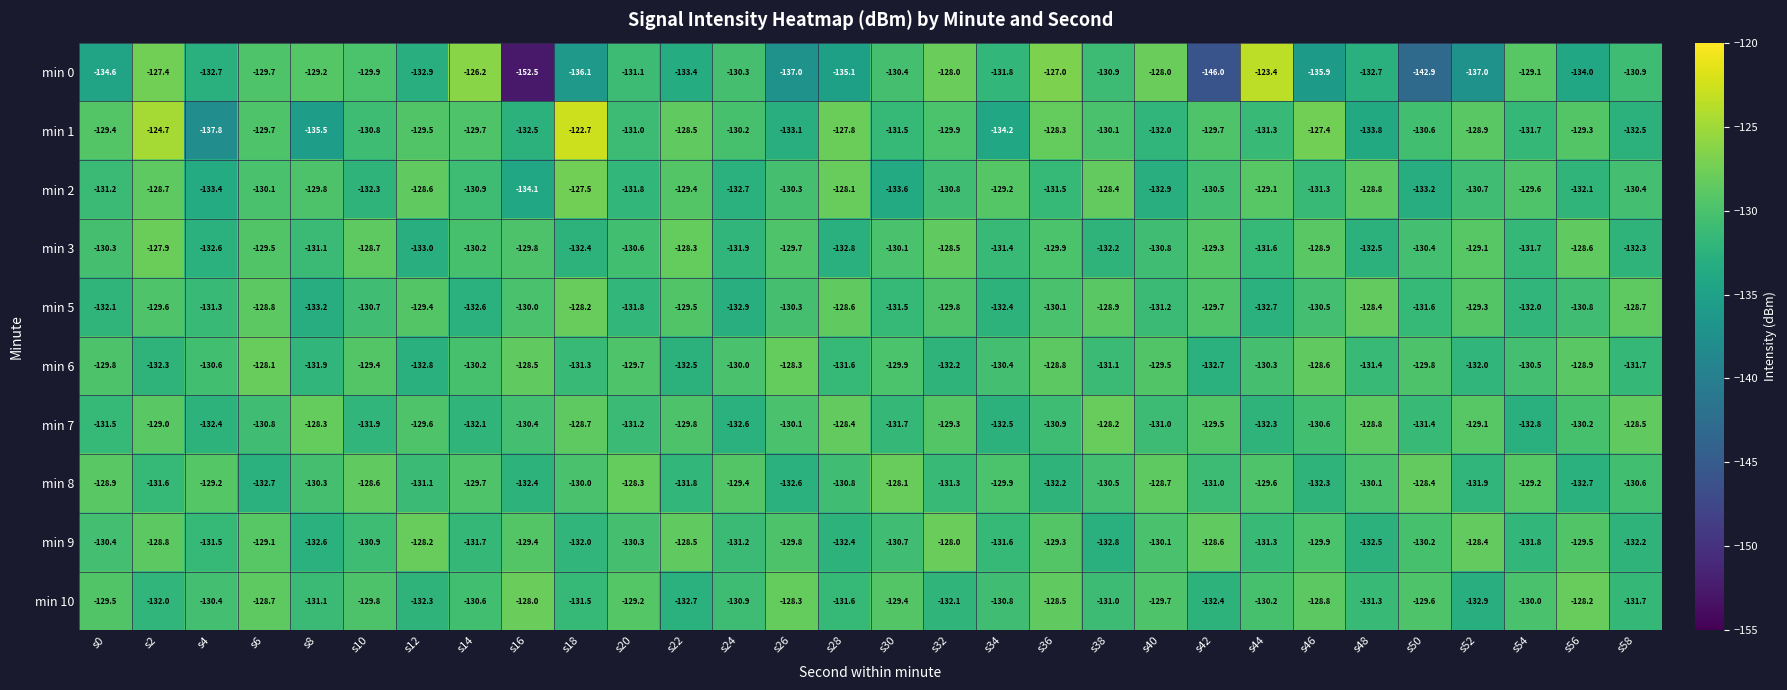

At s12, list the series in order from smallest to largest.

min 3, min 0, min 6, min 10, min 8, min 7, min 1, min 5, min 2, min 9